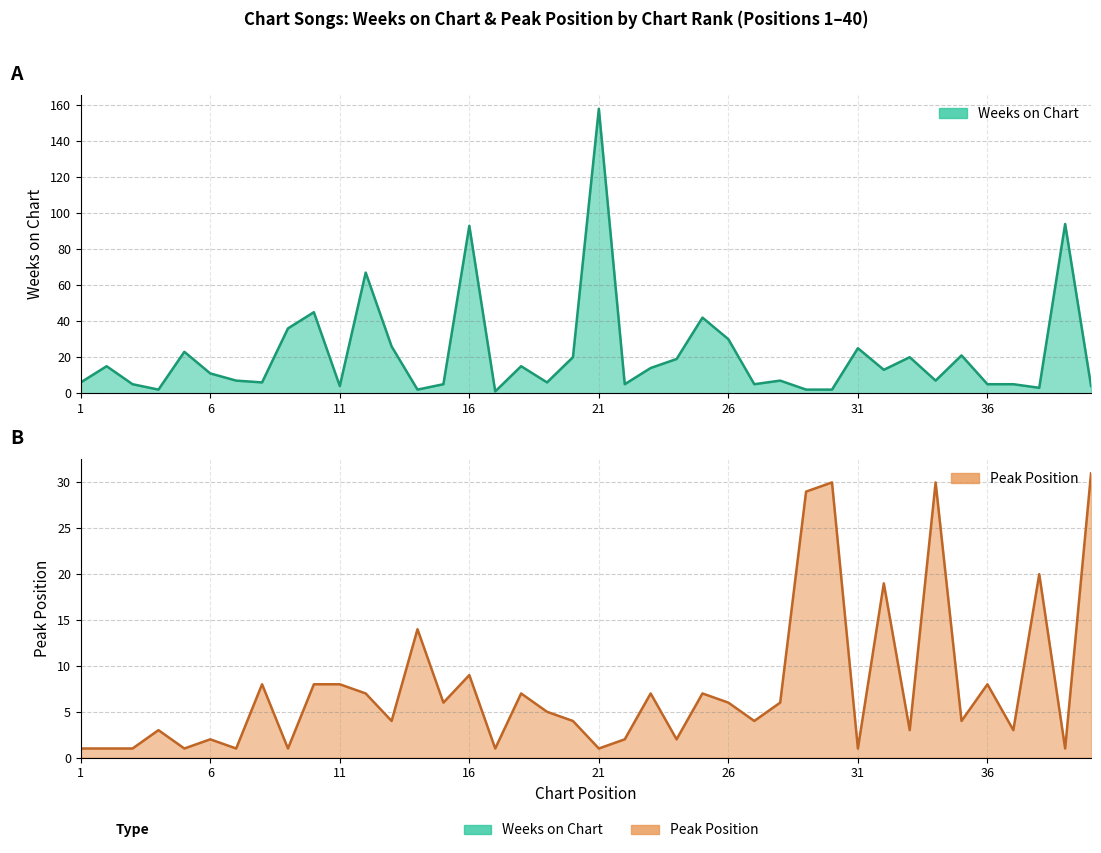

How many distinct data groups are displayed?

2